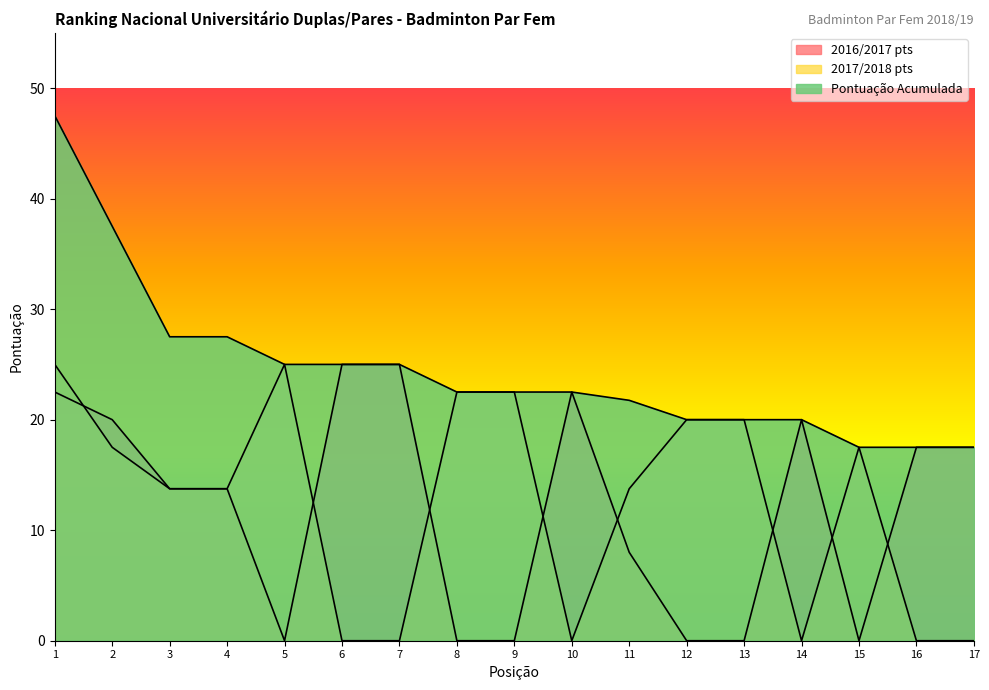

How many values in the 2017/2018 pts series exceed 13?

11